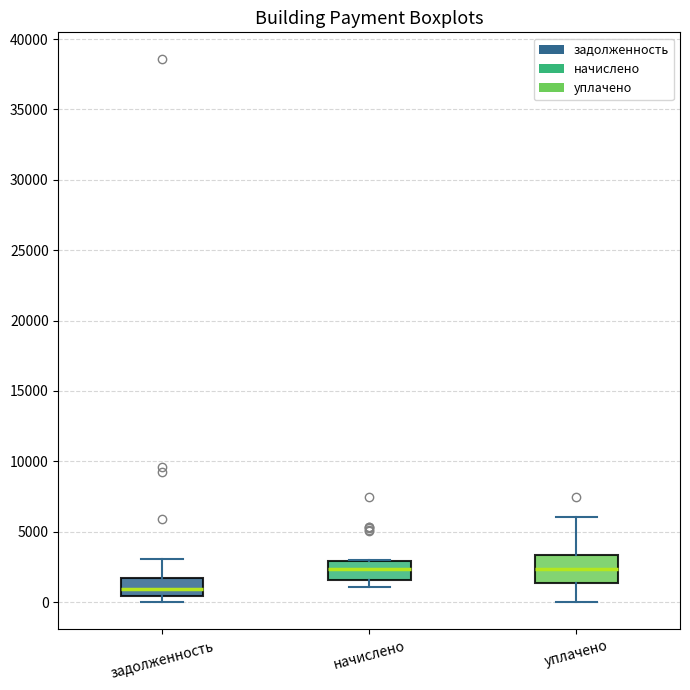

Where does the upper whisker of the box for задолженность end on the y-axis? The values are not printed on the chart, so give them approximately, as read against the axis.

3000